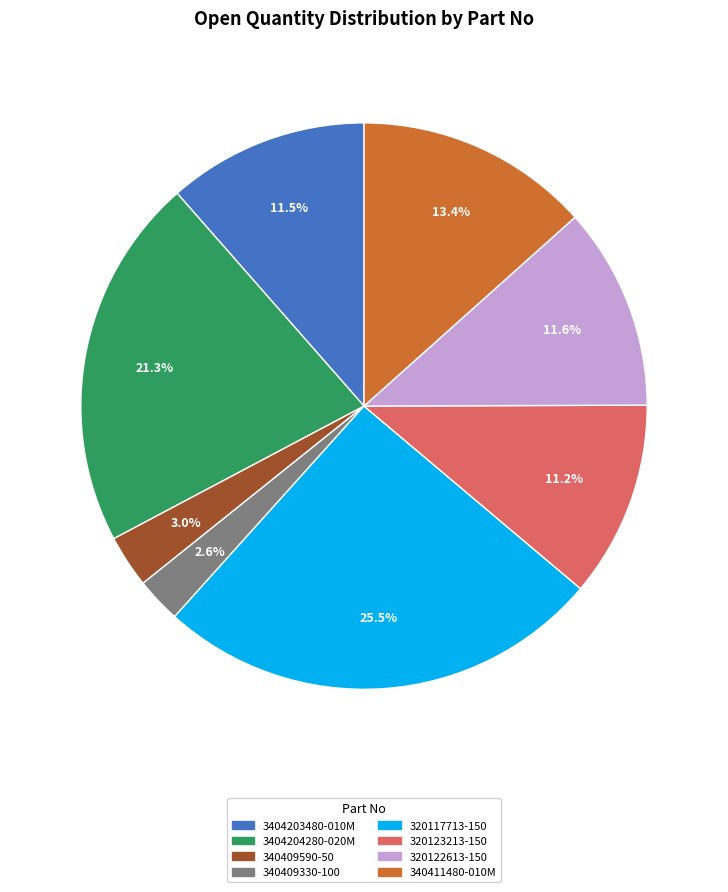

Count the number of slices in the pie.

8